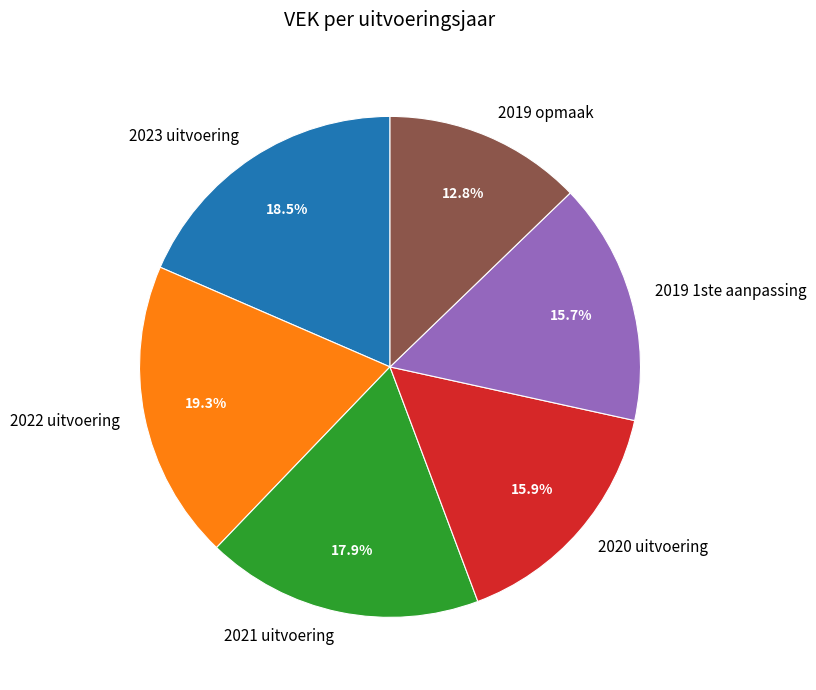

To the nearest percent, what portion does 2019 opmaak represent?

13%